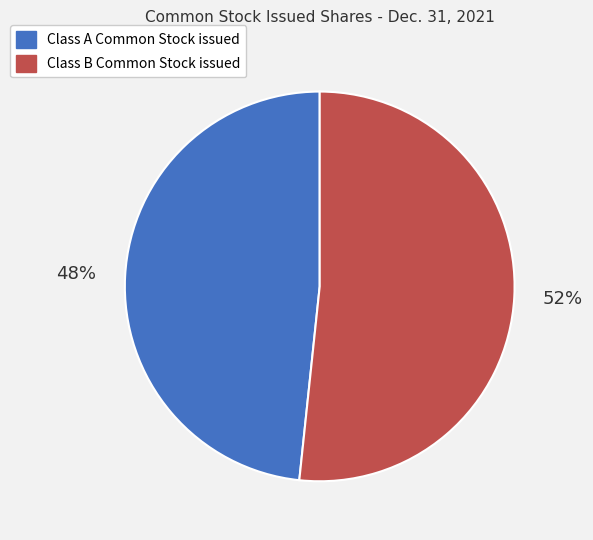

Between Class B Common Stock issued and Class A Common Stock issued, which is larger?

Class B Common Stock issued